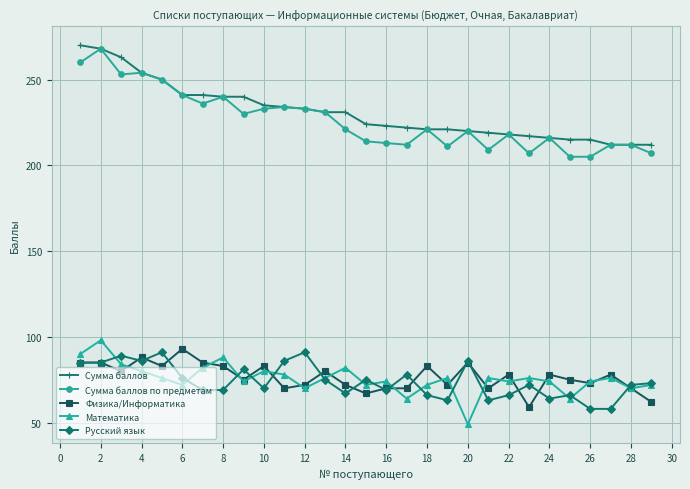

What is the smallest value displayed?

49